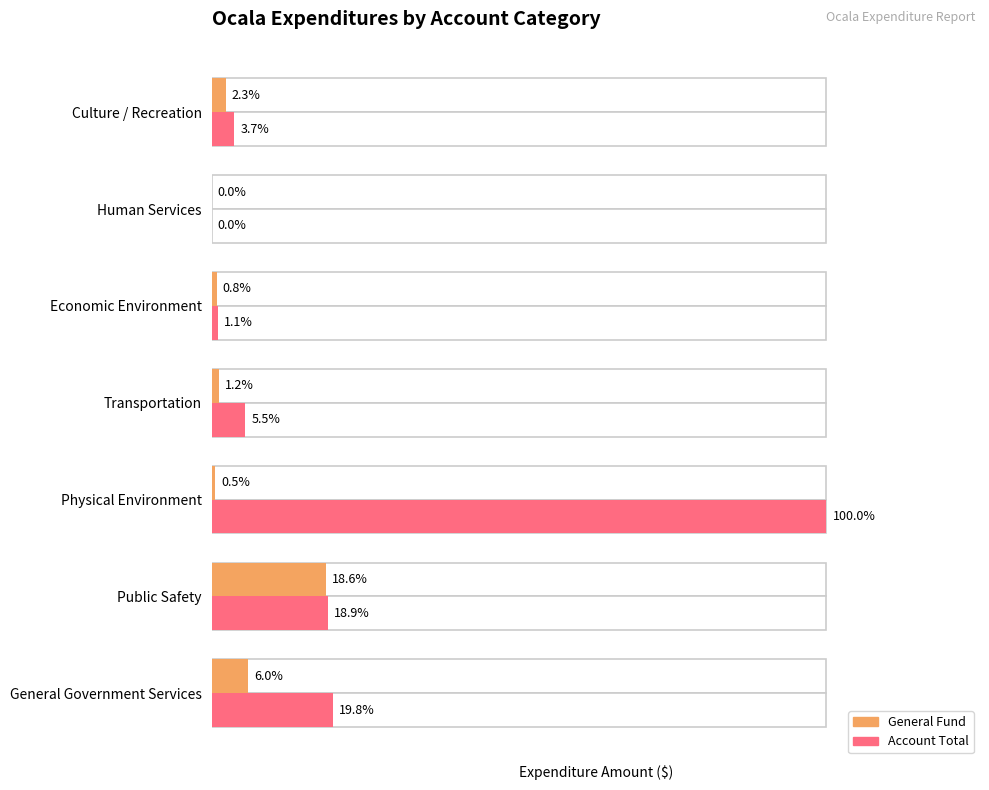

At how many categories does at least one series exceed 139452118?

1